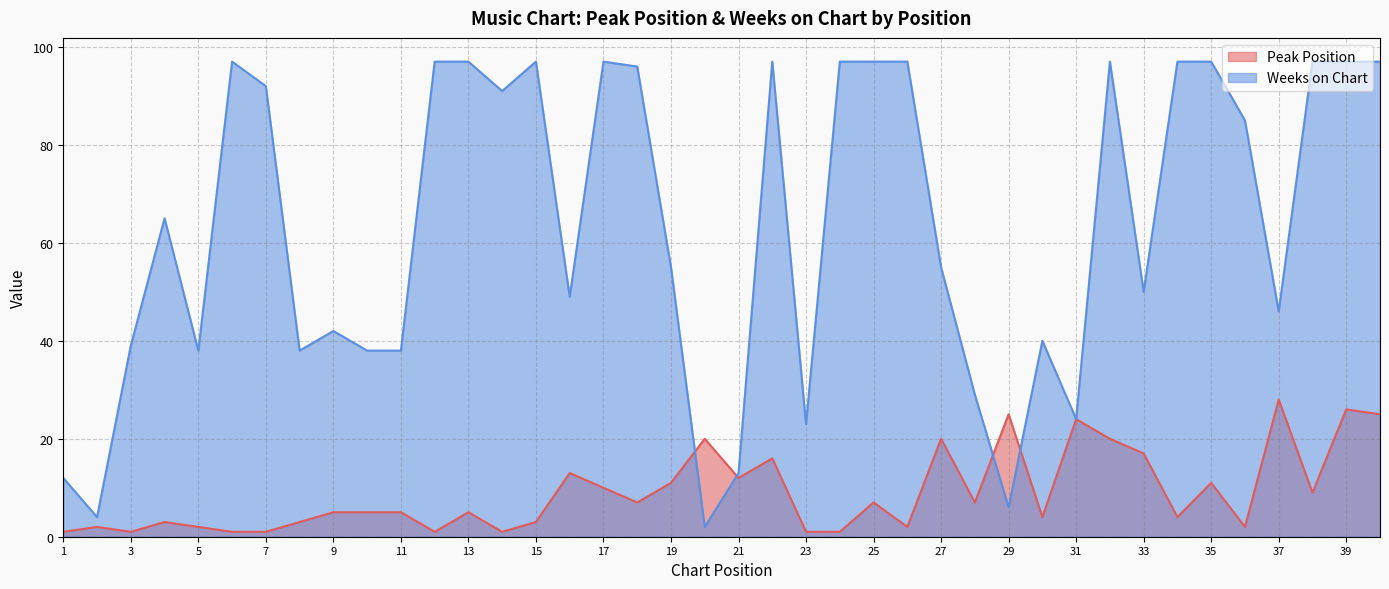

Which label corresponds to the largest value in the chart?

6